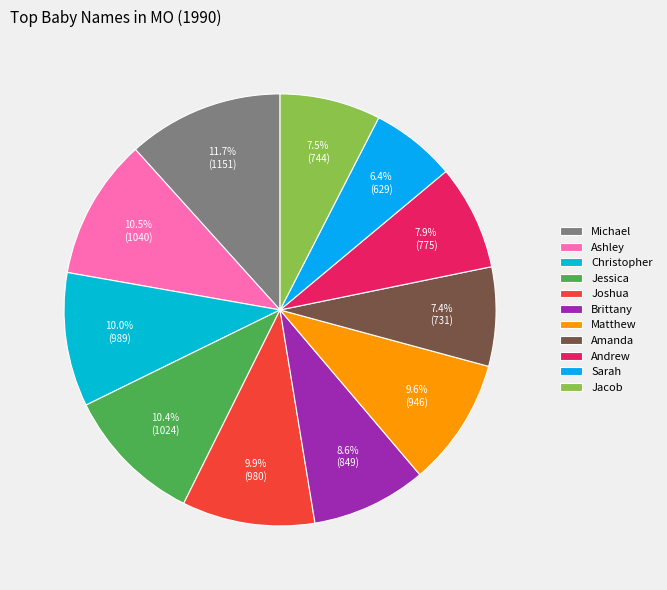

The Michael slice represents 12% of the pie. True or false?

True